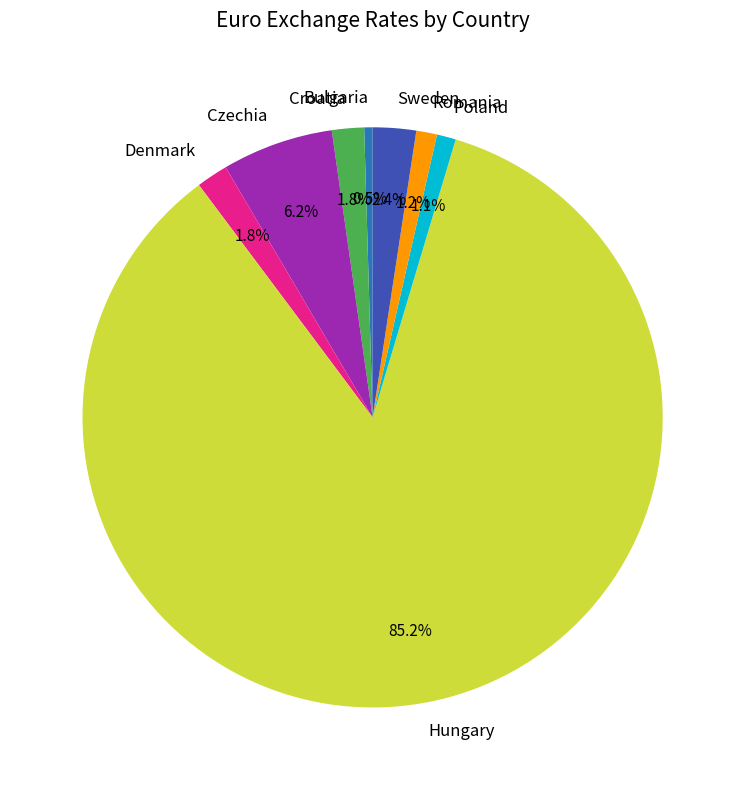

To the nearest percent, what is the combined percentage of Bulgaria and Hungary?

86%